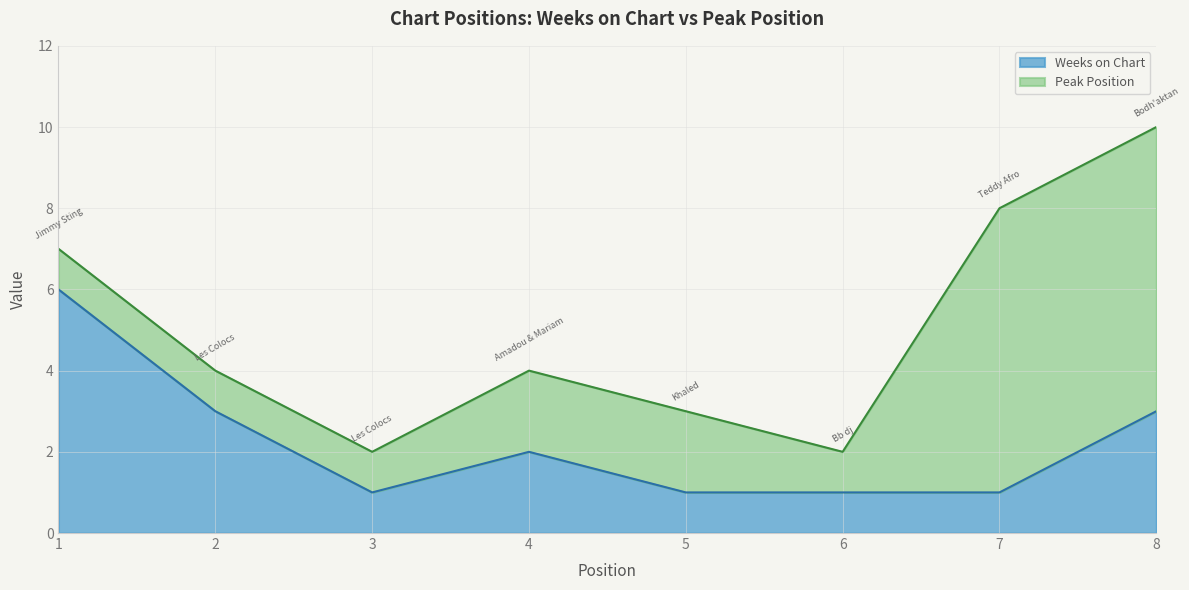

Is it true that the value at 8 is 3?

True